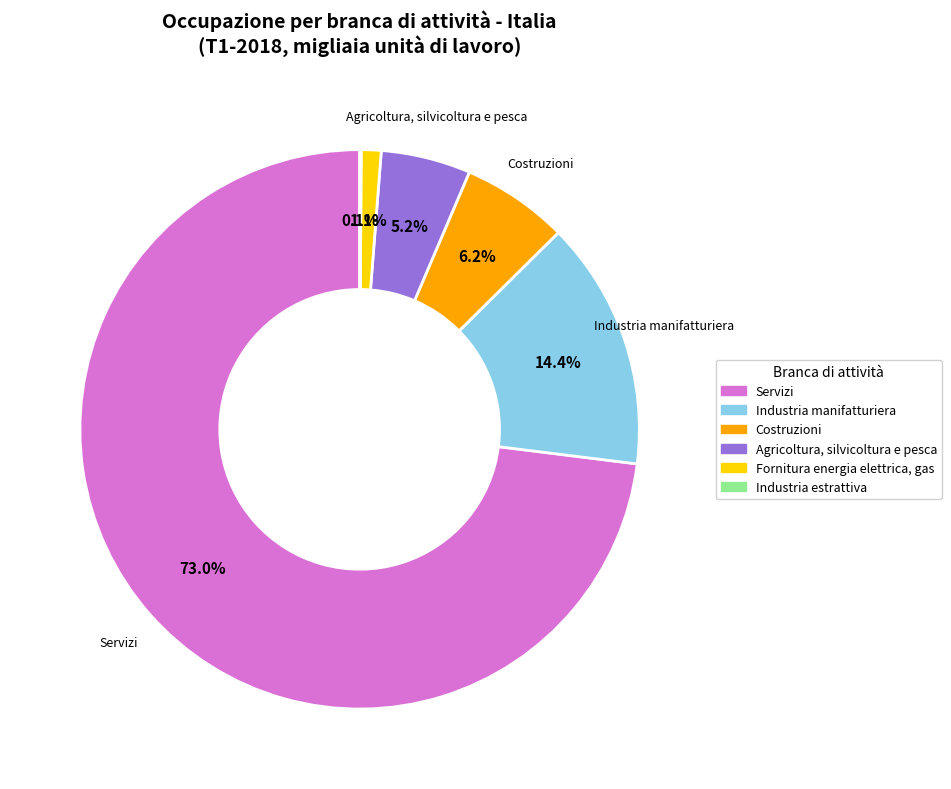

Which has a higher value, Servizi or Costruzioni?

Servizi